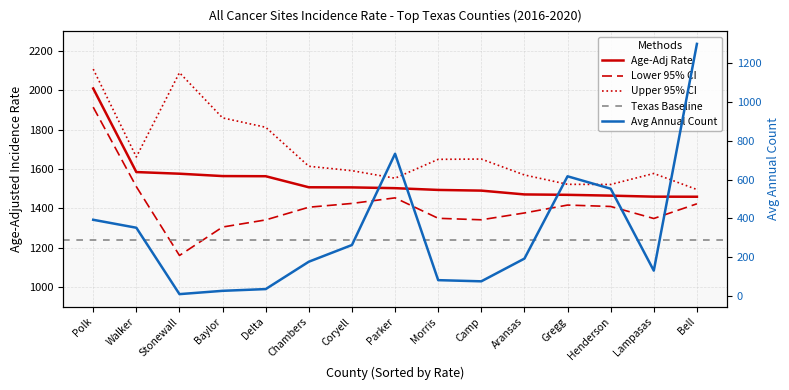

How many lines are shown in the chart?

4